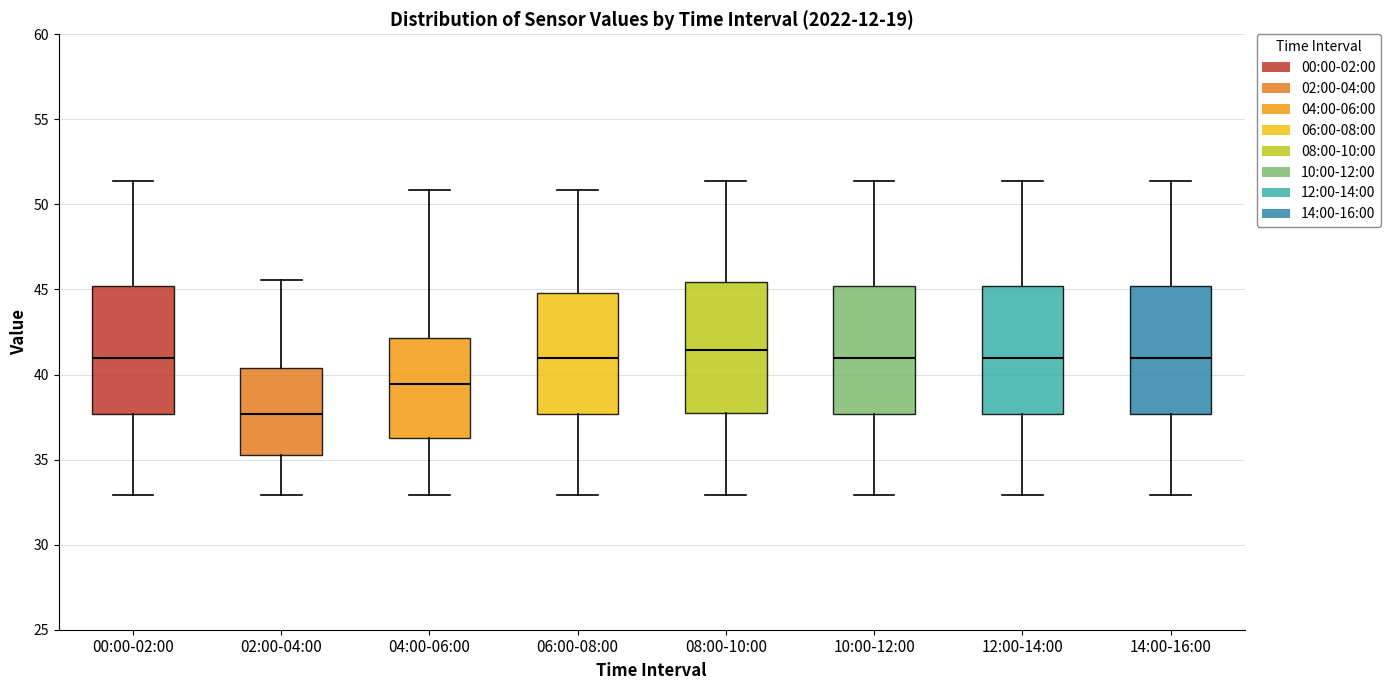

Which box has the lowest median line?

02:00-04:00